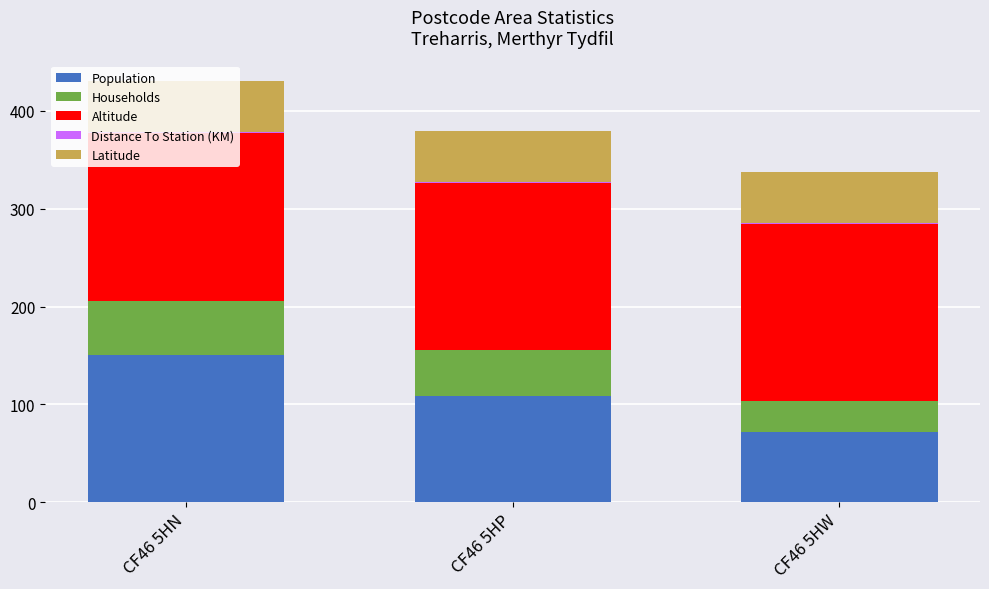

What is the total value across all series at CF46 5HP?

379.2